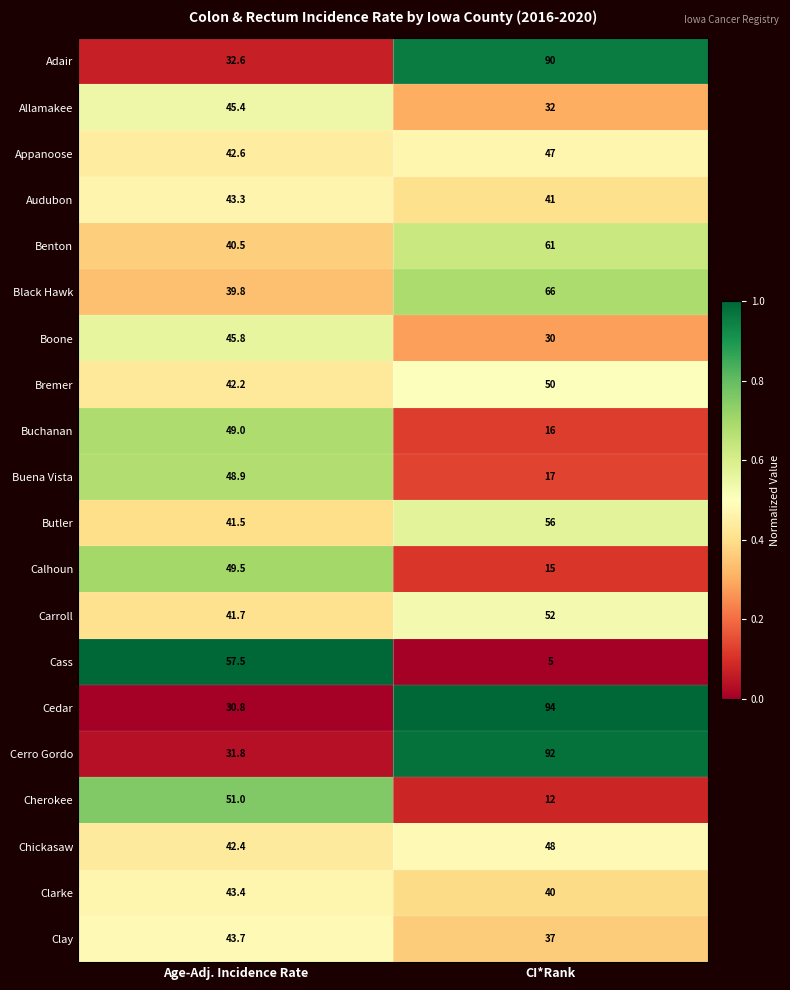

Where does the Cass series first go above 57?

Age-Adj. Incidence Rate